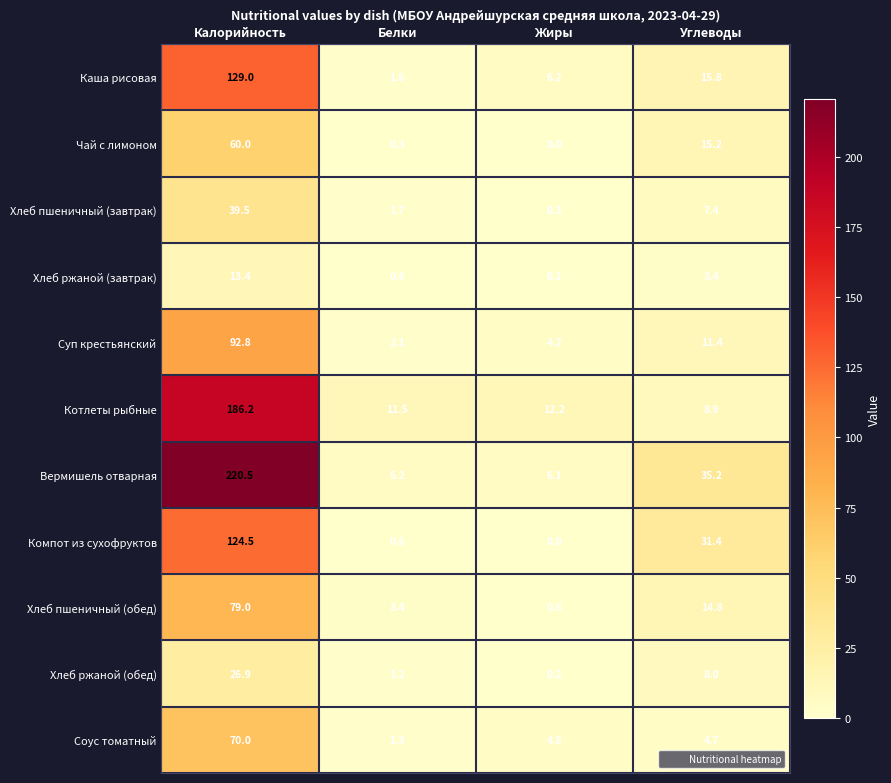

Rank the series by their maximum value, from highest to lowest.

Вермишель отварная, Котлеты рыбные, Каша рисовая, Компот из сухофруктов, Суп крестьянский, Хлеб пшеничный (обед), Соус томатный, Чай с лимоном, Хлеб пшеничный (завтрак), Хлеб ржаной (обед), Хлеб ржаной (завтрак)